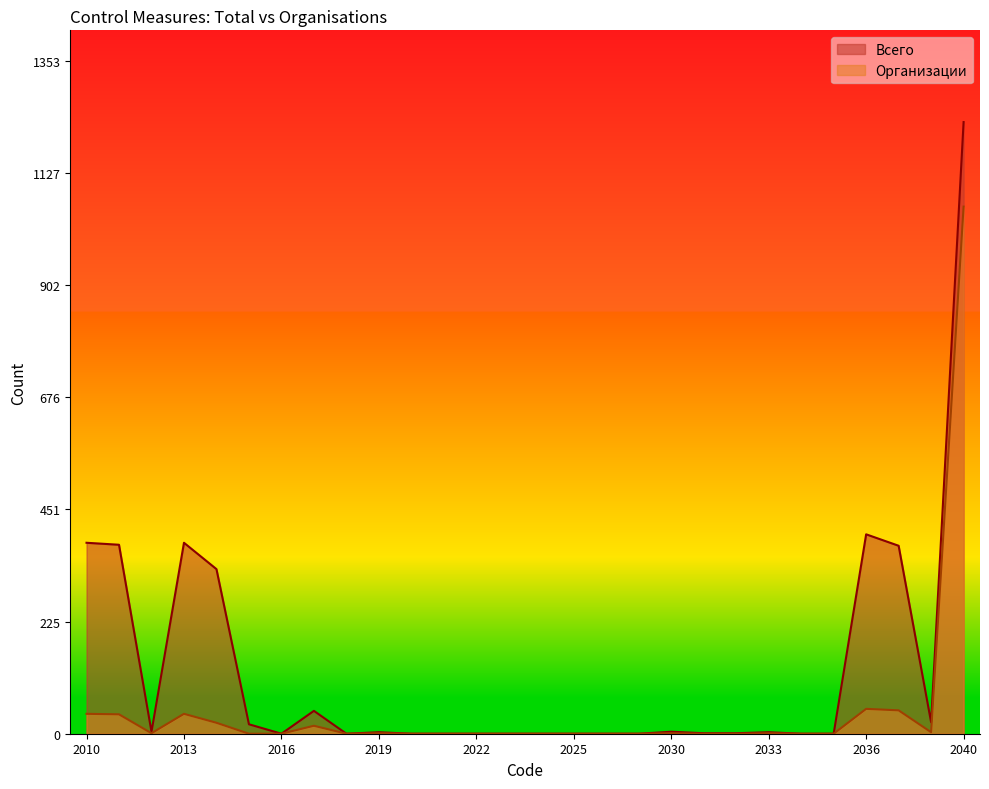

What are all the series names shown in the legend?

Всего, Организации